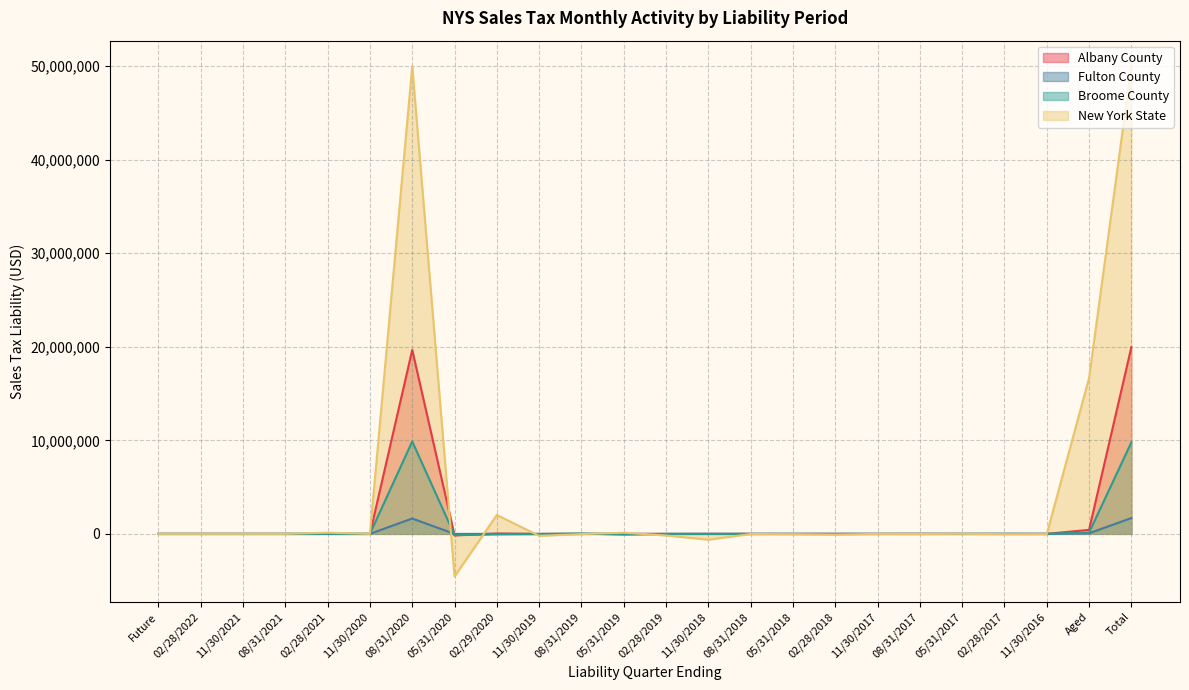

What is the average value of the Fulton County series?

140885.7